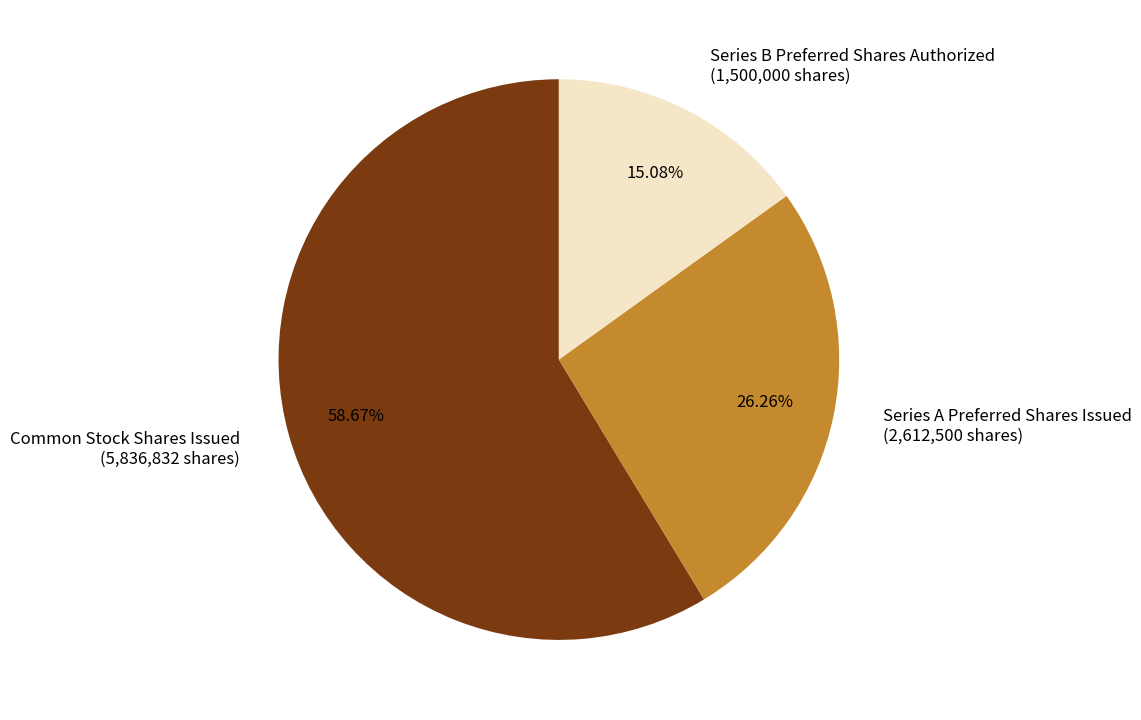

Which category has the smallest portion of the pie?

Series B Preferred Shares Authorized